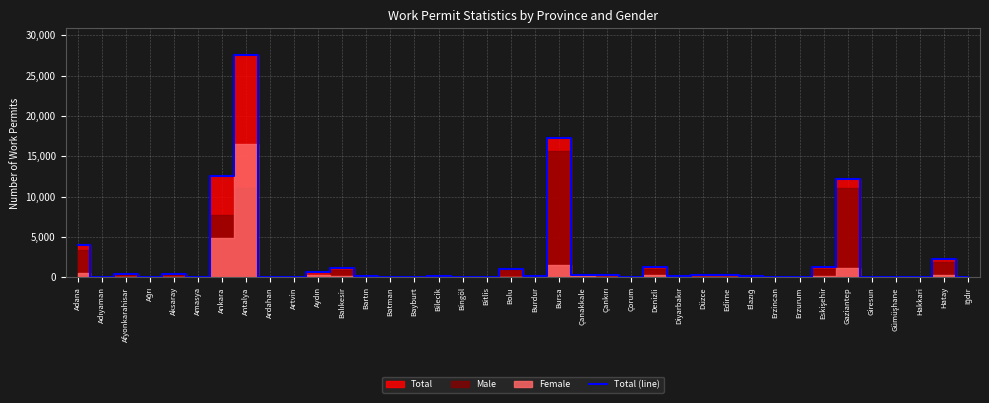

At which label does the data first exceed 198?

Adana